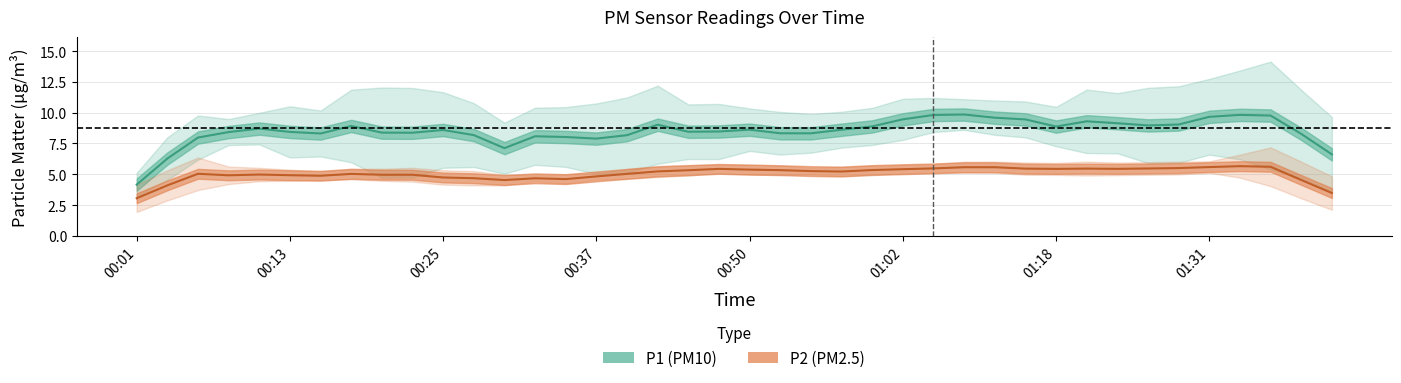

True or false: P1 and P2 cross at least once.

False